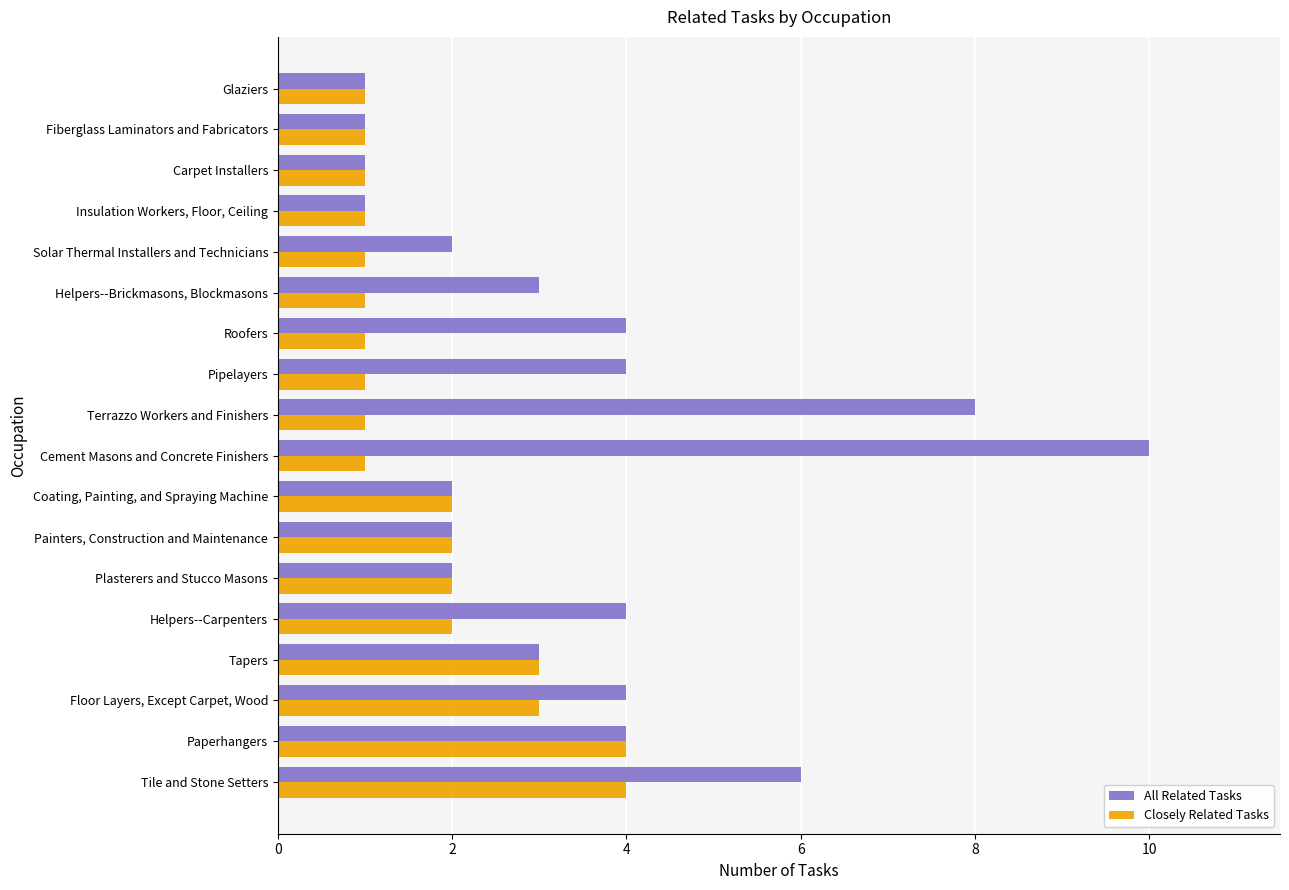

At which category is the sum across all series the highest?

Cement Masons and Concrete Finishers